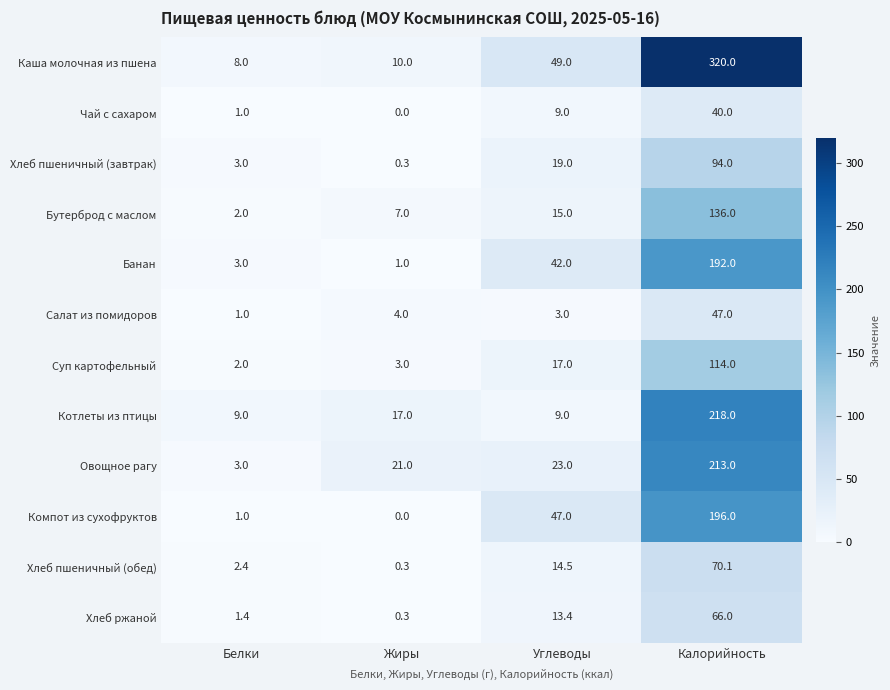

At which category is the sum across all series the highest?

Калорийность